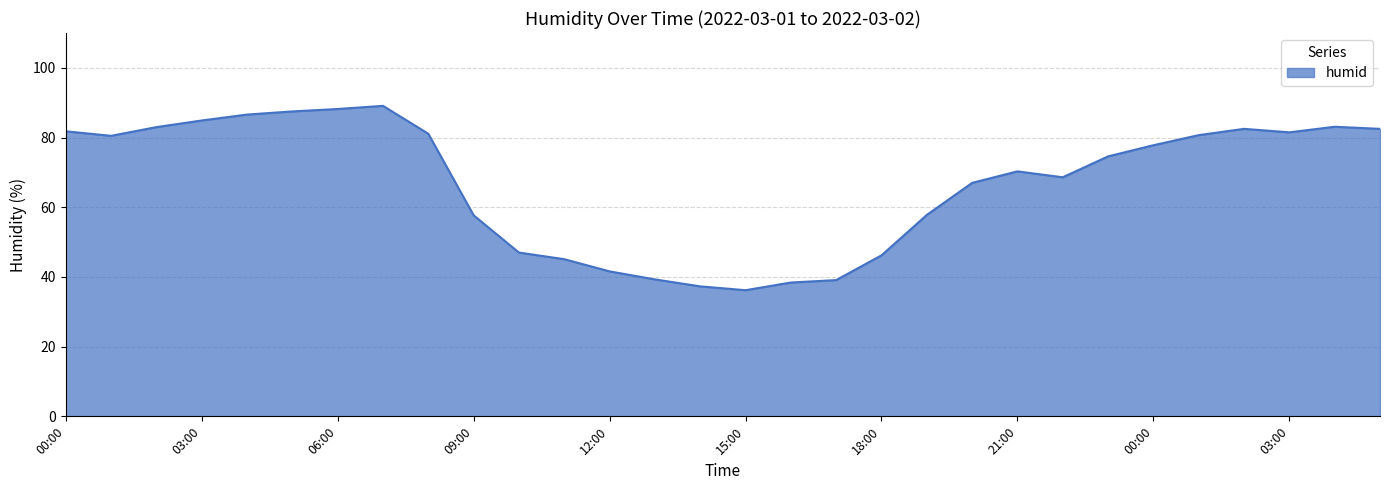

What is the maximum value shown in the chart?

89.1